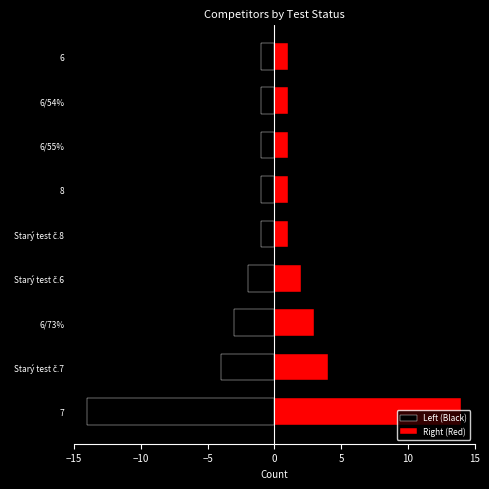

What is the smallest value displayed?

-14